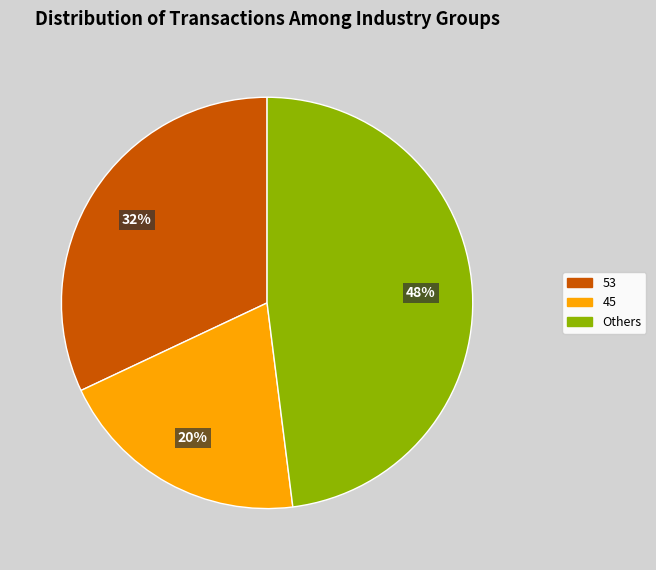

Is there any slice that represents more than half of the pie?

No